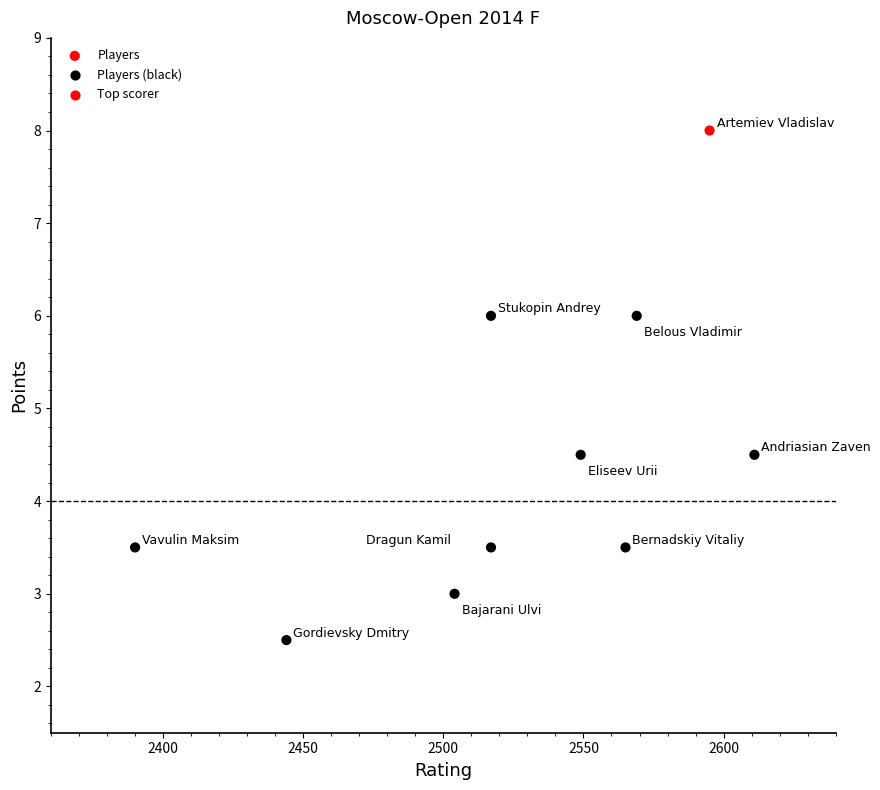

What is the average Y value?

4.5